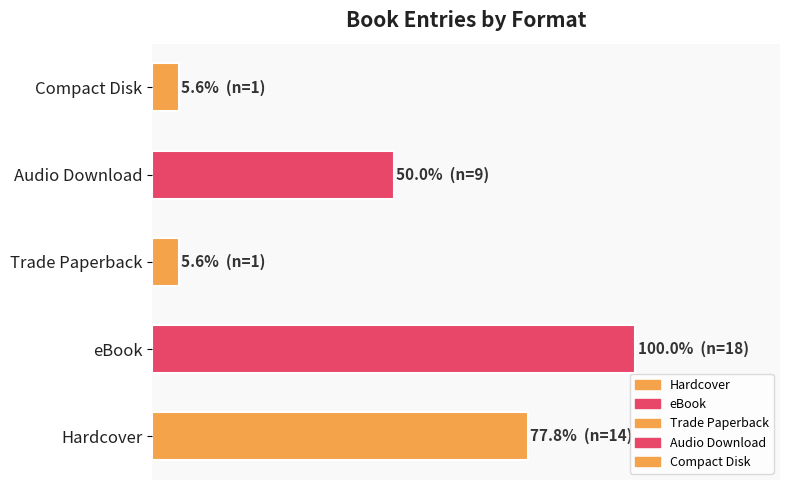

The value at Trade Paperback is 9.5. True or false?

False